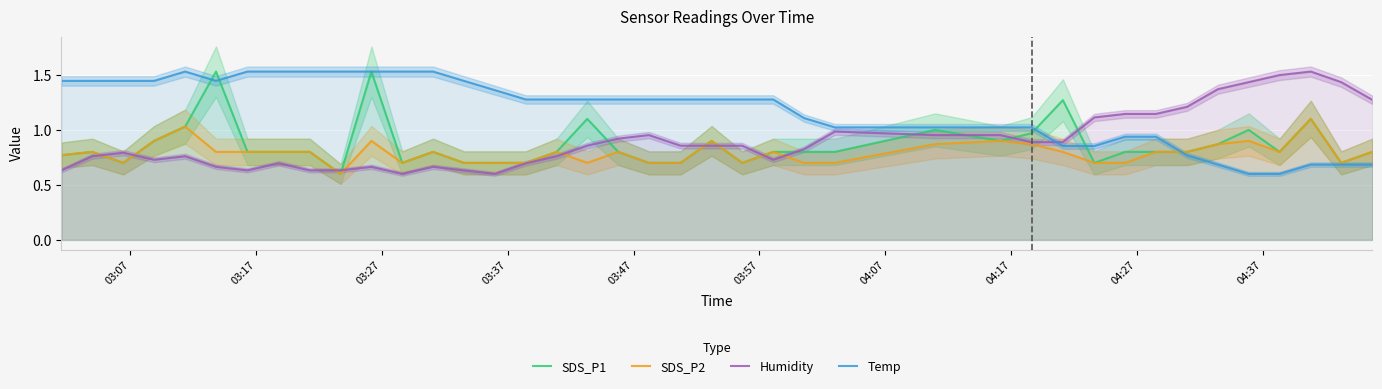

After their last crossing, which series has the higher values: Temp or Humidity?

Humidity